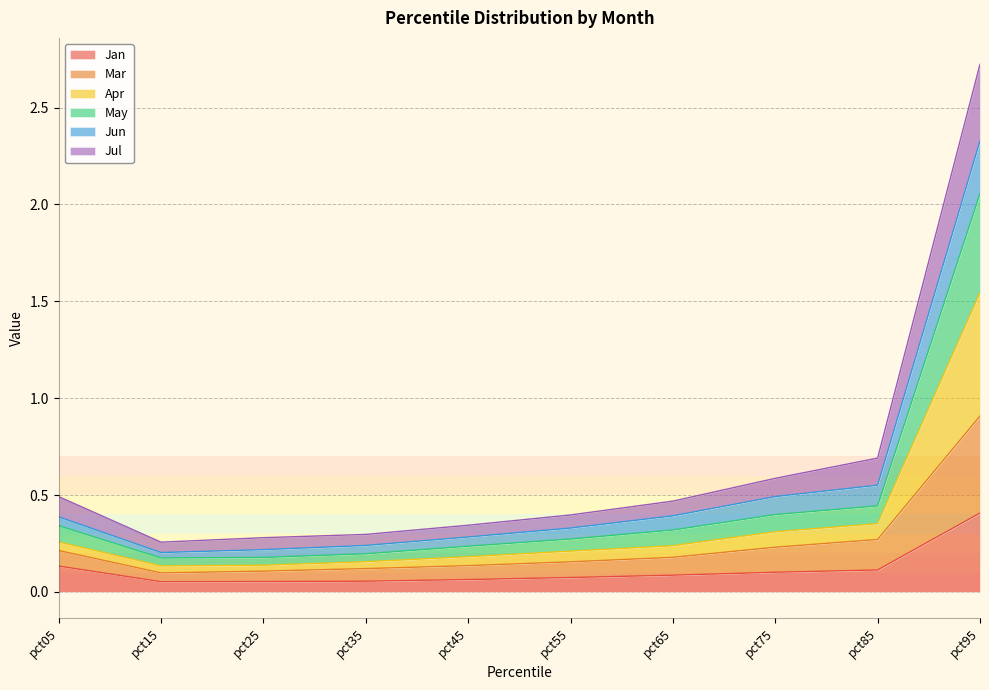

What is the total value across all series at pct25?

0.3